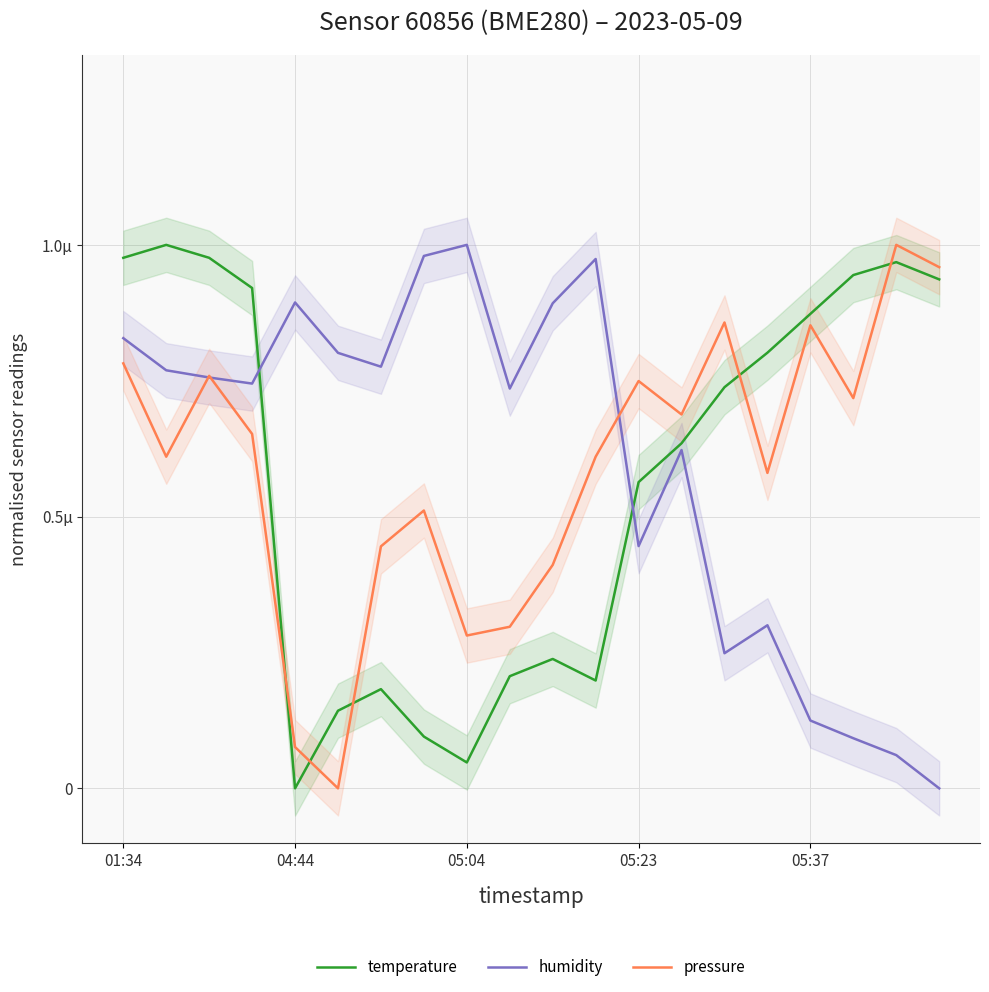

What is the greatest value displayed?

1.0